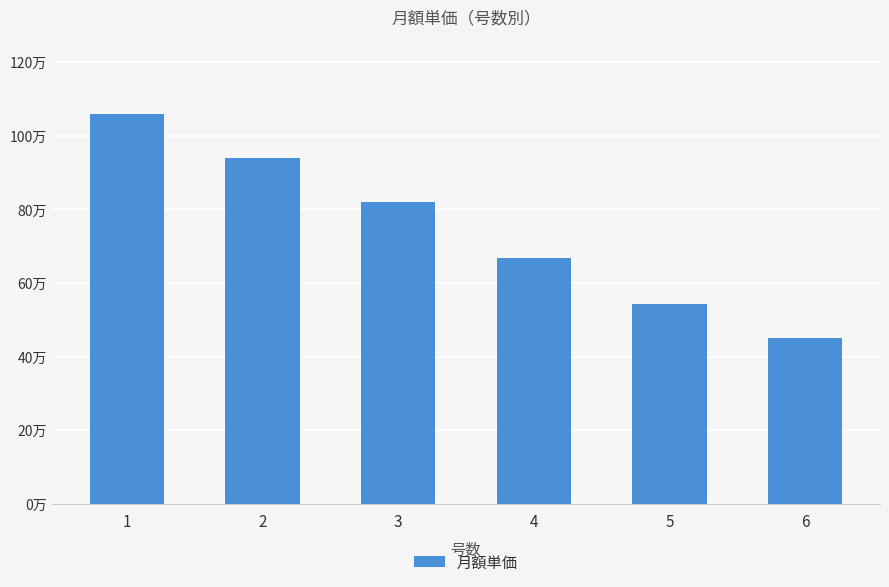

Does the chart contain any negative values?

No